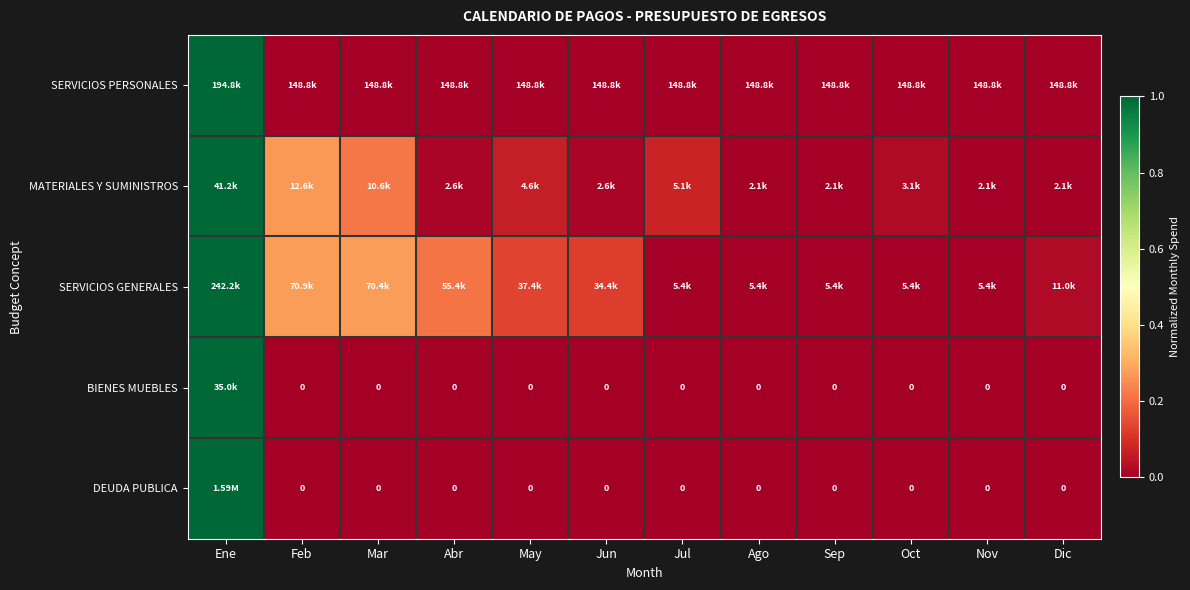

Between Jun and Ago, which is larger?

Jun